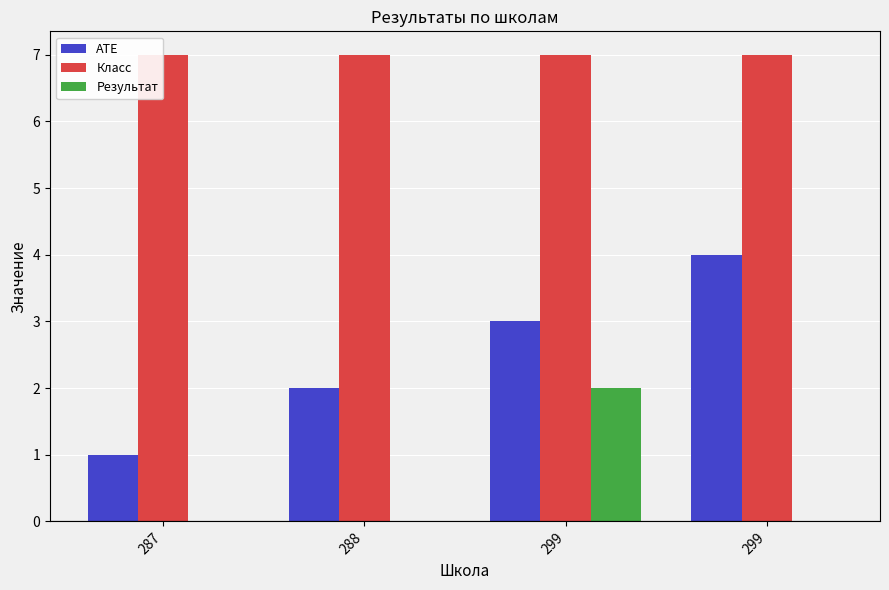

How many data points does each series have?

4